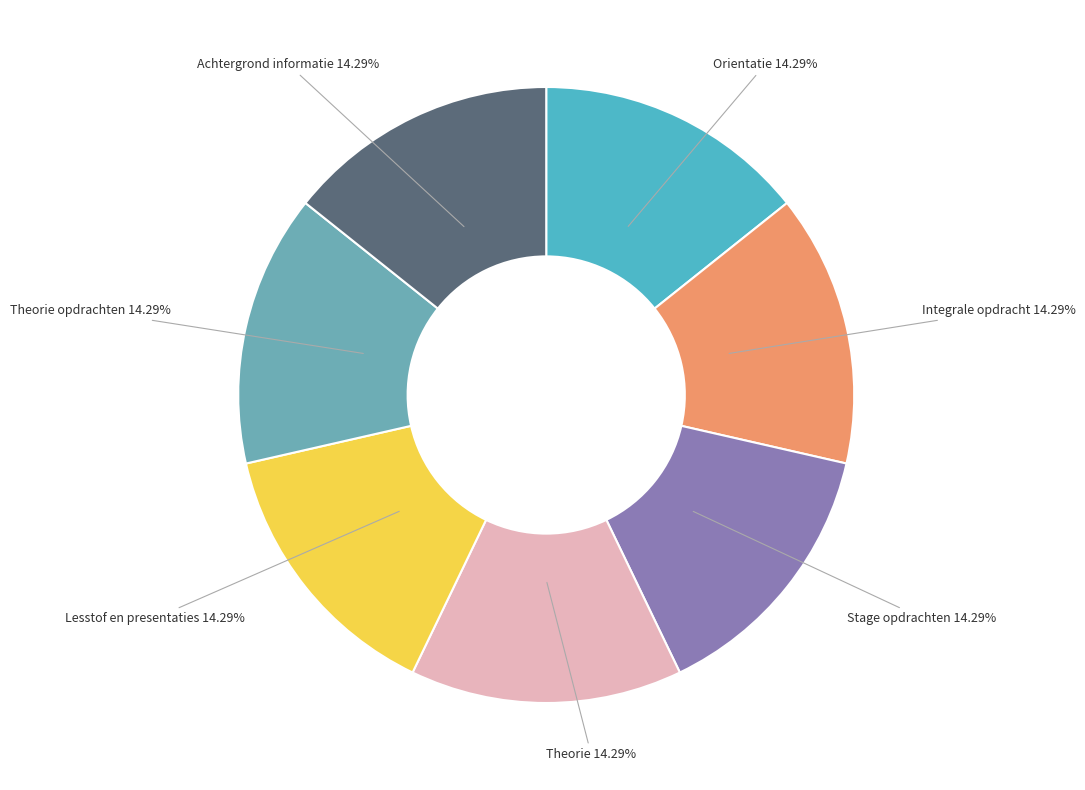

To the nearest percent, what is the average slice percentage?

14%